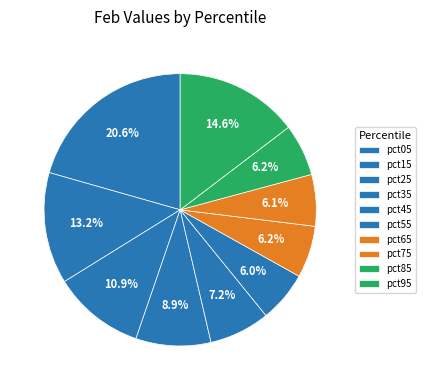

To the nearest percent, what is the combined percentage of pct65 and pct25?

17%